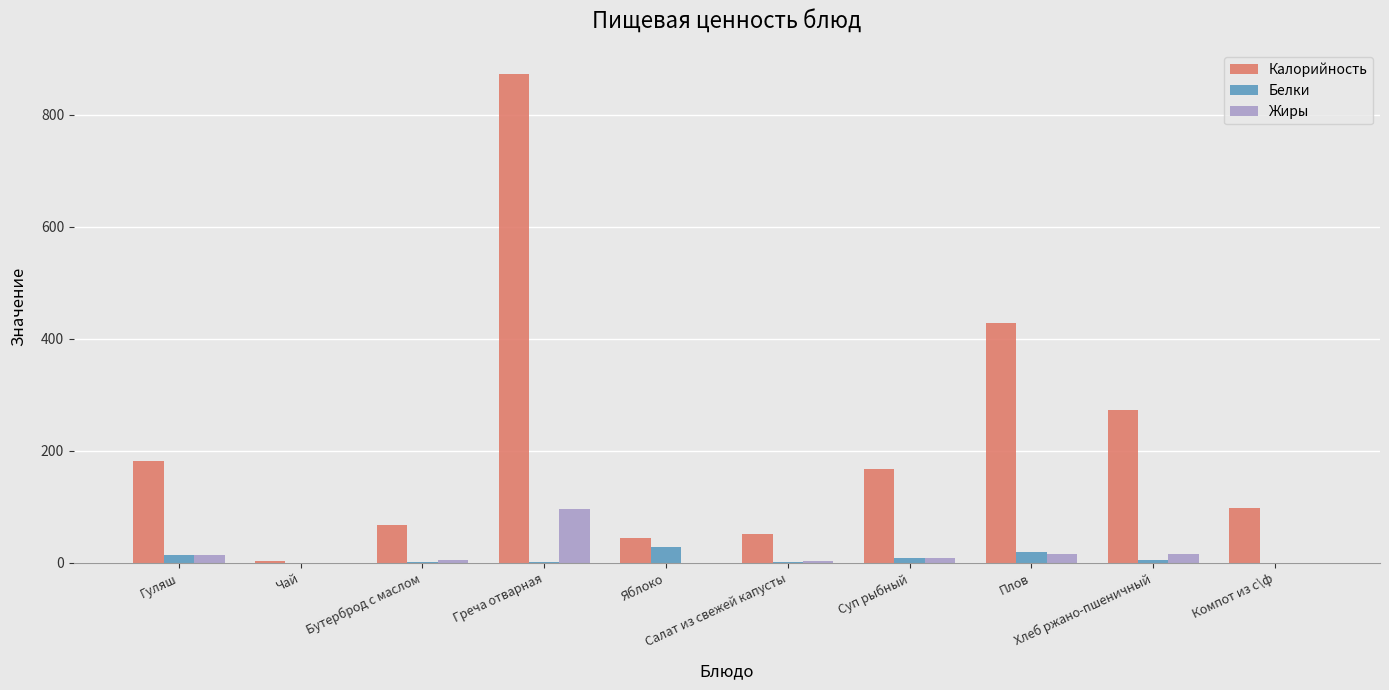

What is the sum of all Жиры values?

155.0